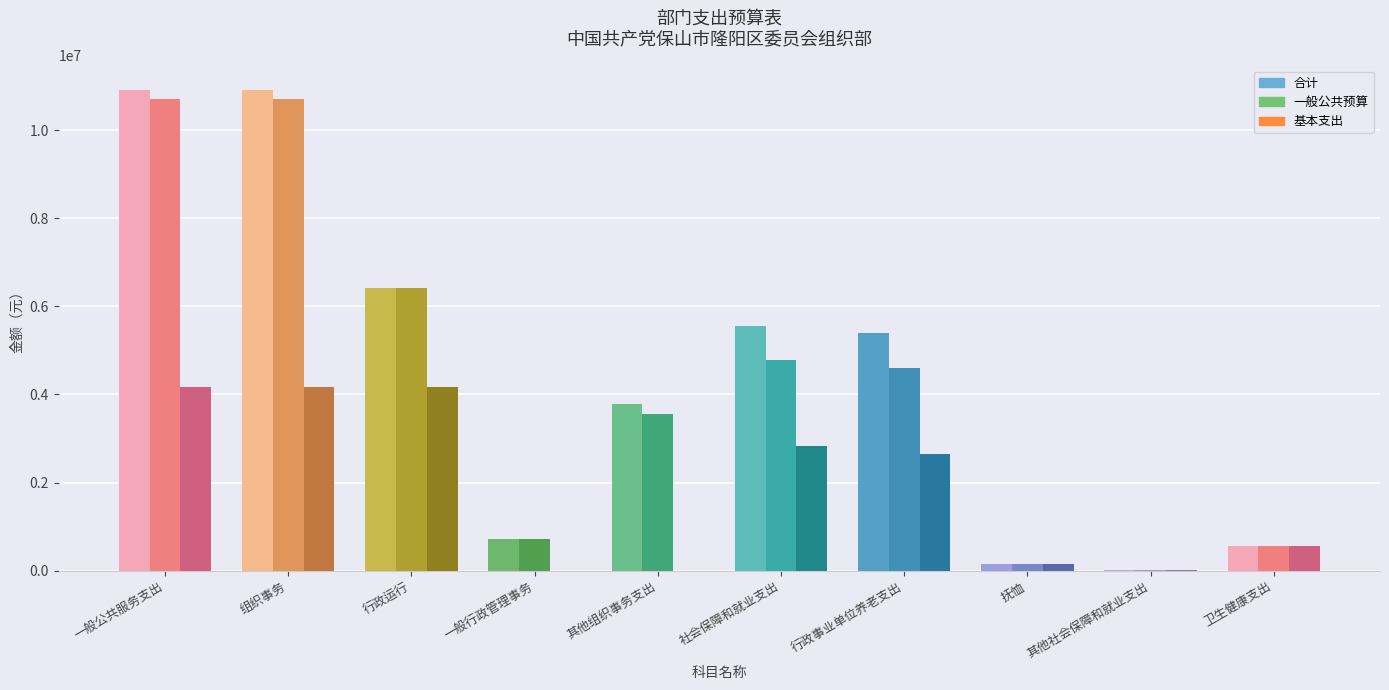

How many bars are there in each group?

3